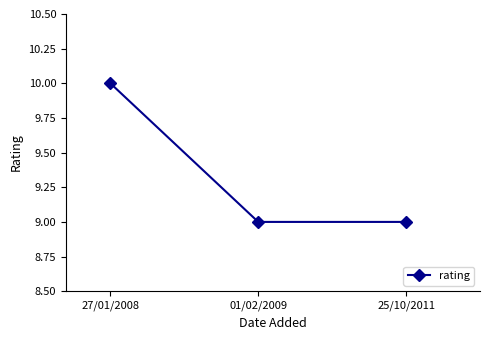

What is the label of the 1st point from the right?

25/10/2011